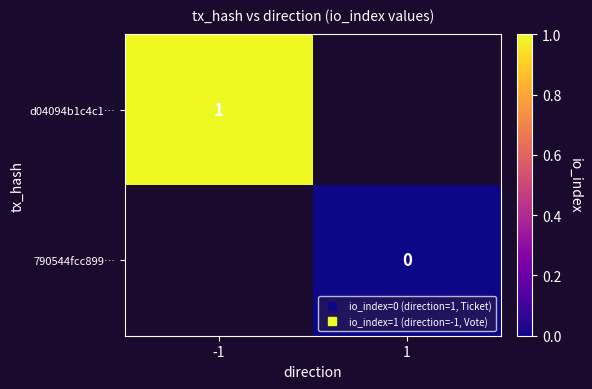

Which series has the widest spread of values?

d04094b1c4c1…